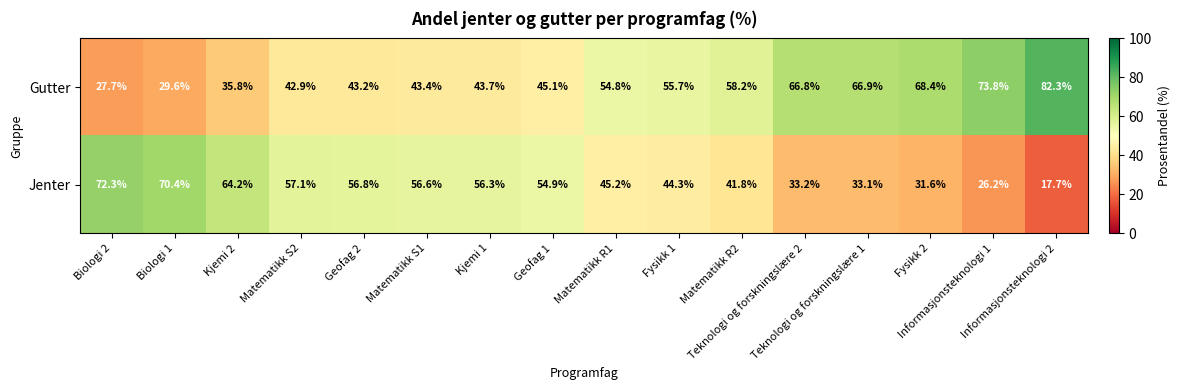

At how many categories does at least one series exceed 71?

3